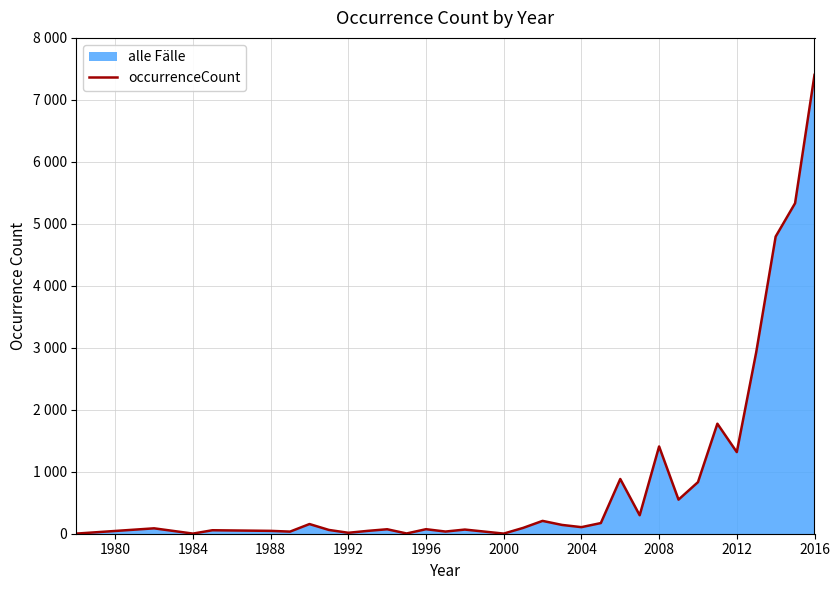

Reading left to right, what are all the values shown in this chart?

2	87	2	56	46	34	156	61	15	46	72	4	73	35	67	2	94	207	142	106	172	883	298	1408	550	832	1775	1317	2929	4794	5332	7403